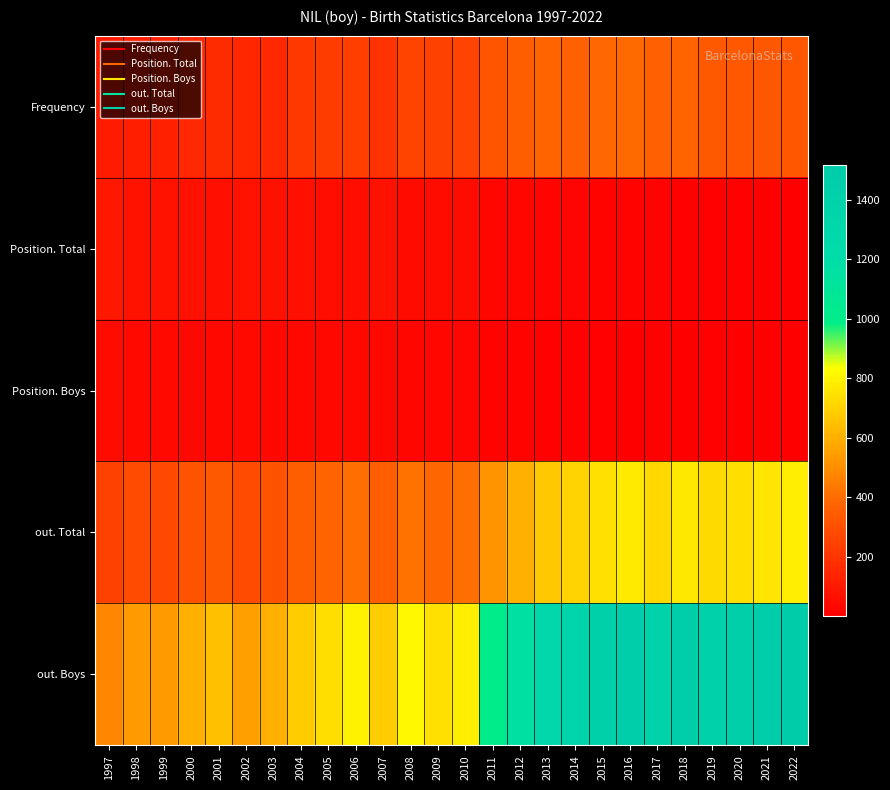

Between 2004 and 2006, which series saw the biggest shift?

out. Boys